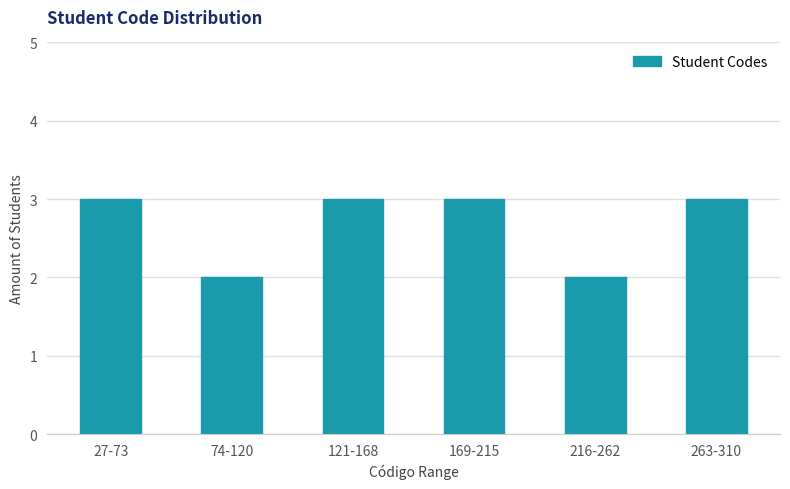

Reading right to left, extract all data points from this chart.

263-310=3	216-262=2	169-215=3	121-168=3	74-120=2	27-73=3